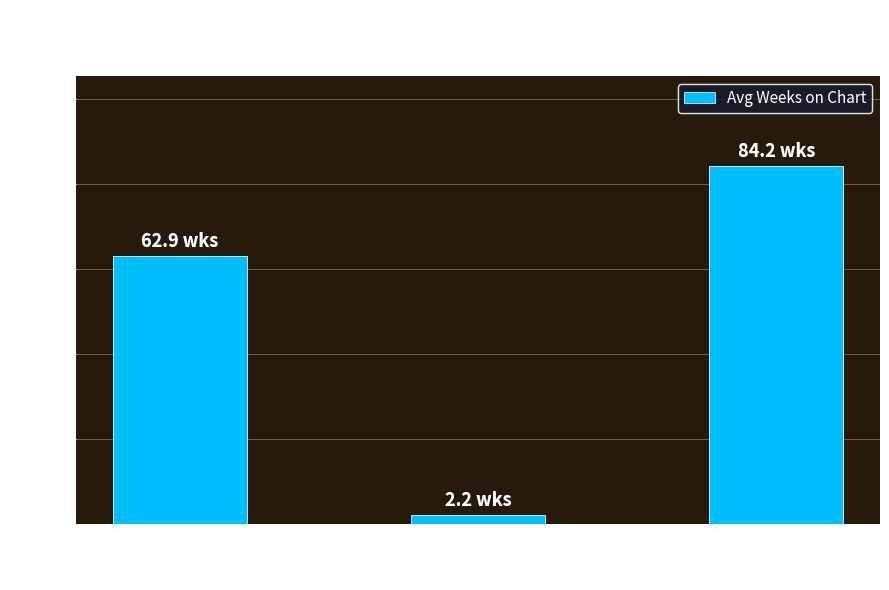

At which category does the chart reach its peak across all series?

Down